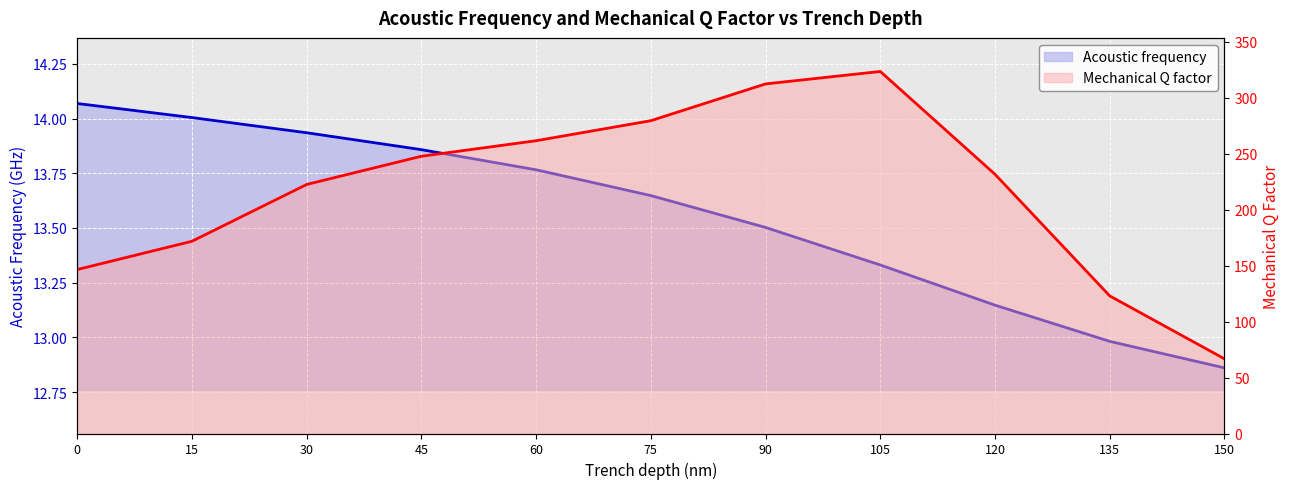

Reading left to right, extract all data points from this chart.

Acoustic frequency: 0=14.1	15=14.0	30=13.9	45=13.9	60=13.8	75=13.6	90=13.5	105=13.3	120=13.1	135=13.0	150=12.9
Mechanical Q factor: 0=146.5	15=171.8	30=222.5	45=247.7	60=261.6	75=279.5	90=312.4	105=323.5	120=231.6	135=122.9	150=66.7